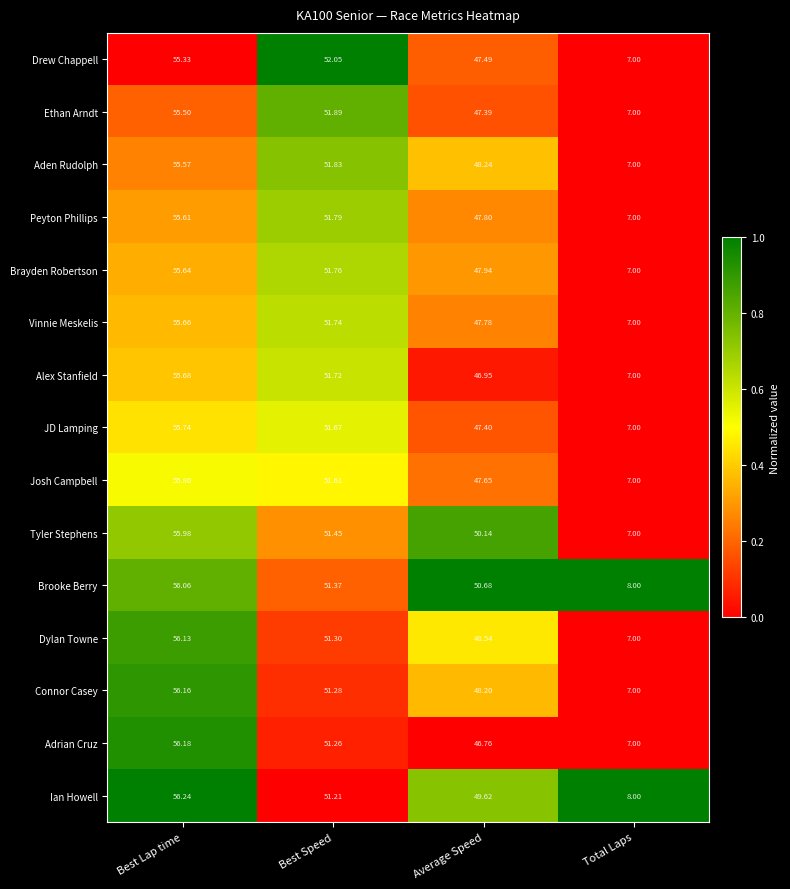

Which label corresponds to the largest value in the chart?

Best Lap time